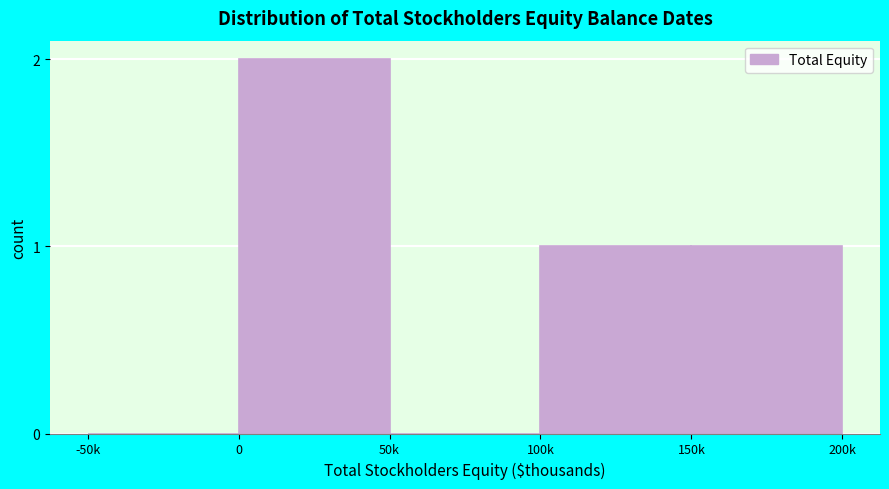

Reading right to left, what are all the values shown in this chart?

150k=1	100k=1	50k=0	0=2	-50k=0